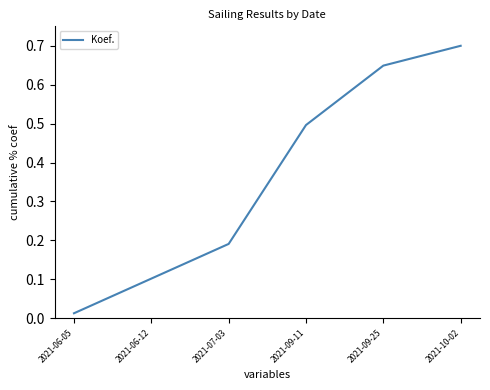

Is it true that the value at 2021-06-12 is 0.1?

True